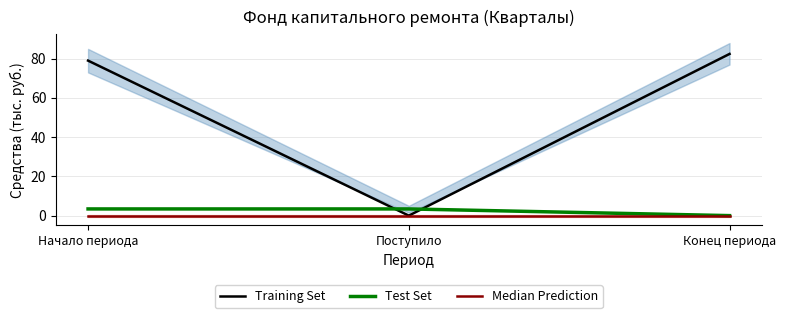

True or false: Test Set has a value of 3.4 at Поступило.

True